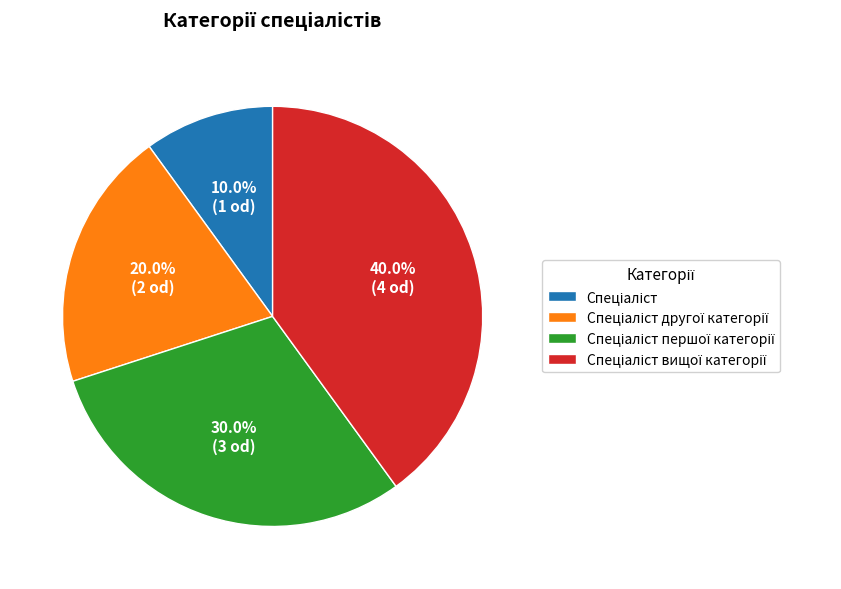

Does any single category account for the majority?

No